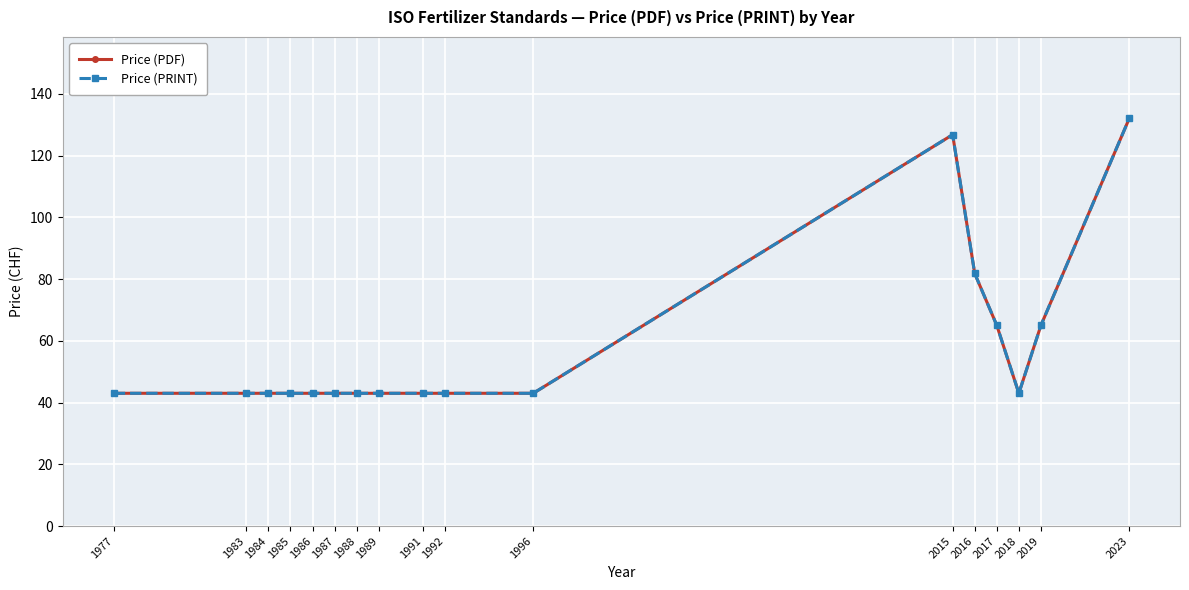

Does the chart have visible grid lines?

Yes